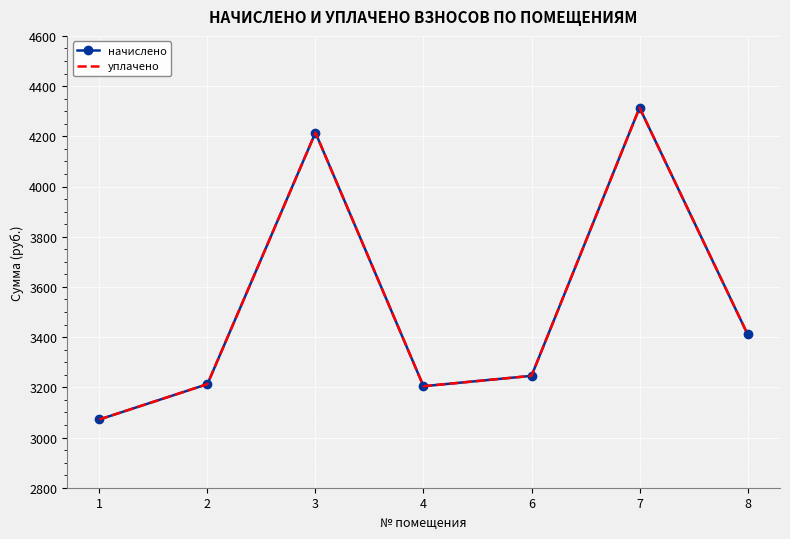

Is this an area chart (filled region under the line)?

No